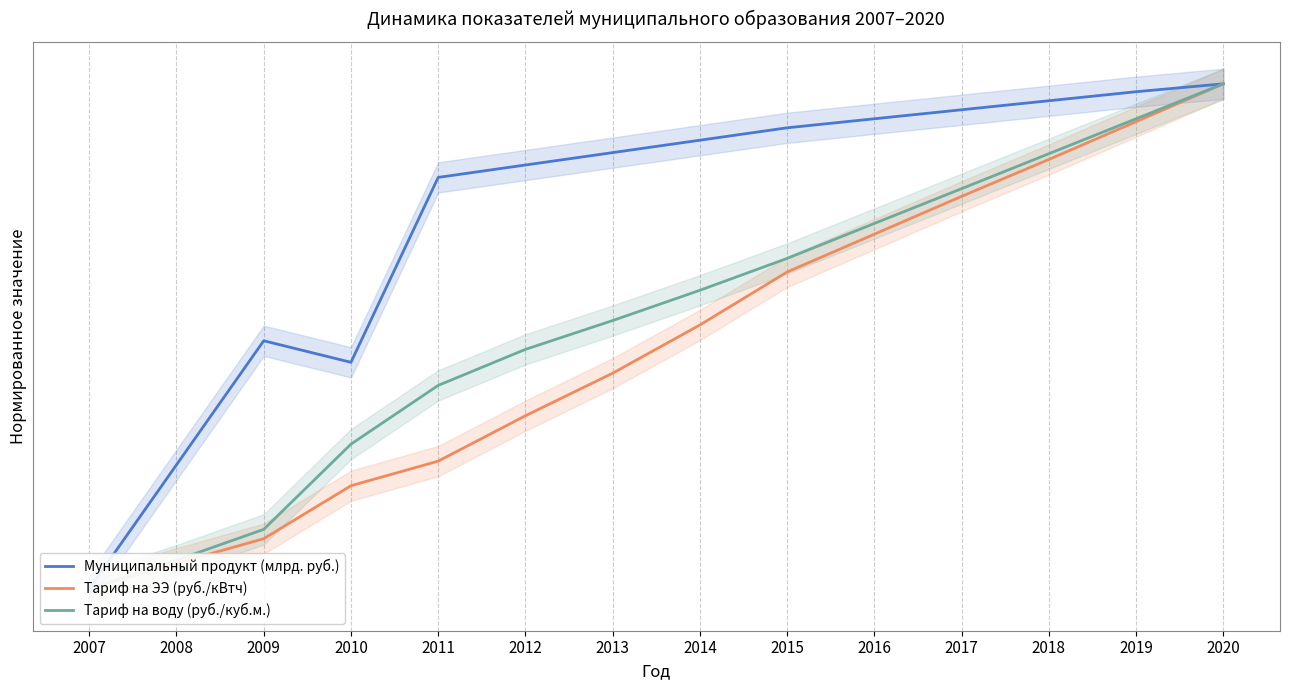

True or false: Тариф на воду (руб./куб.м.) and Тариф на ЭЭ (руб./кВтч) cross at least once.

False